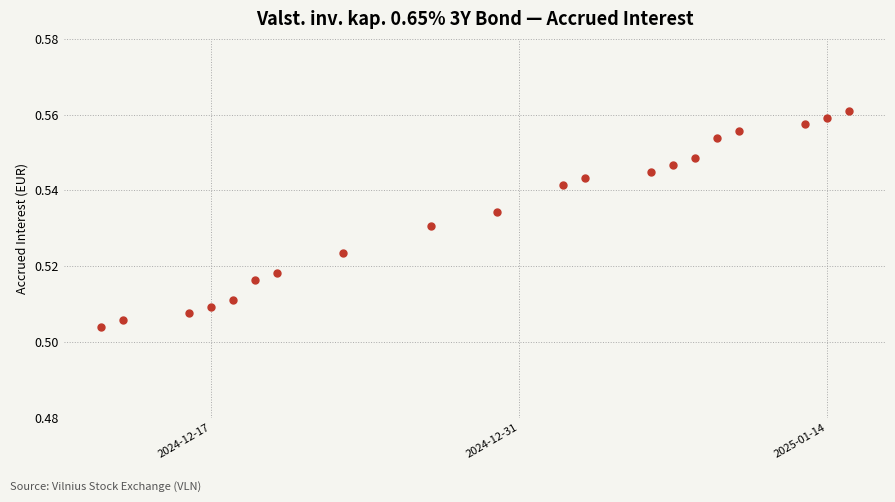

What is the sum of all values?

10.7